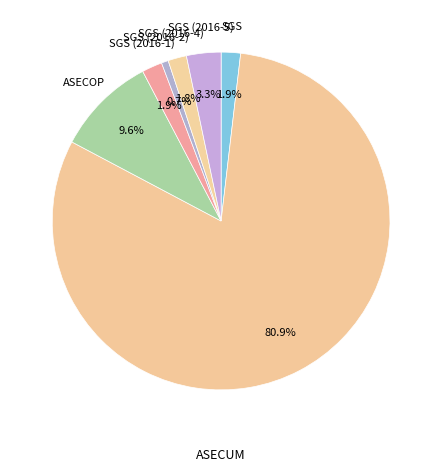

Count the number of slices in the pie.

7